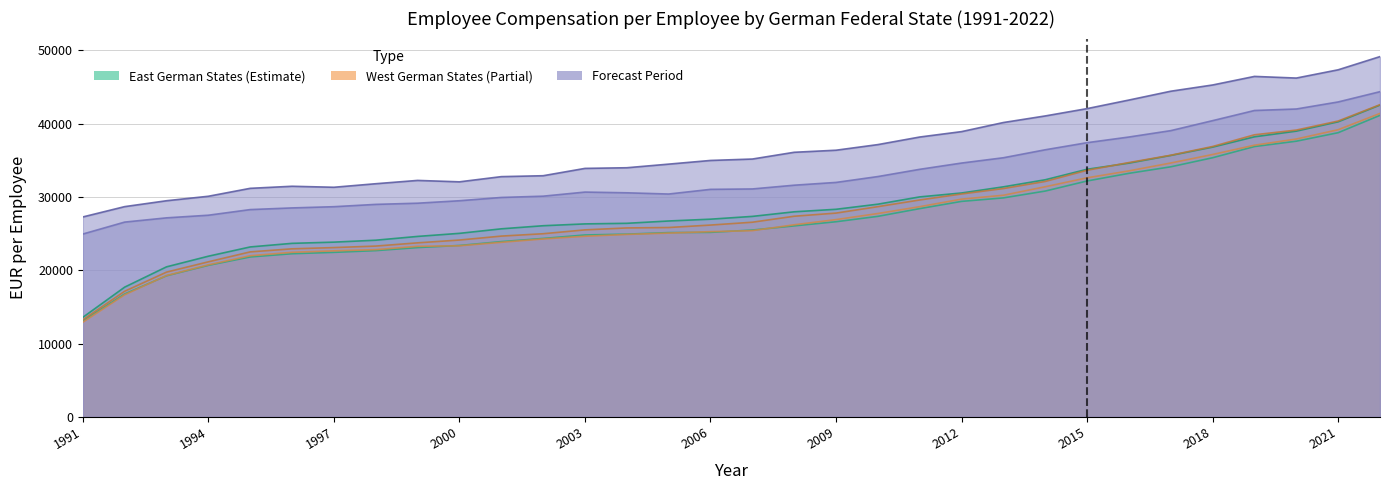

What is the sum of all Sachsen values?

898794